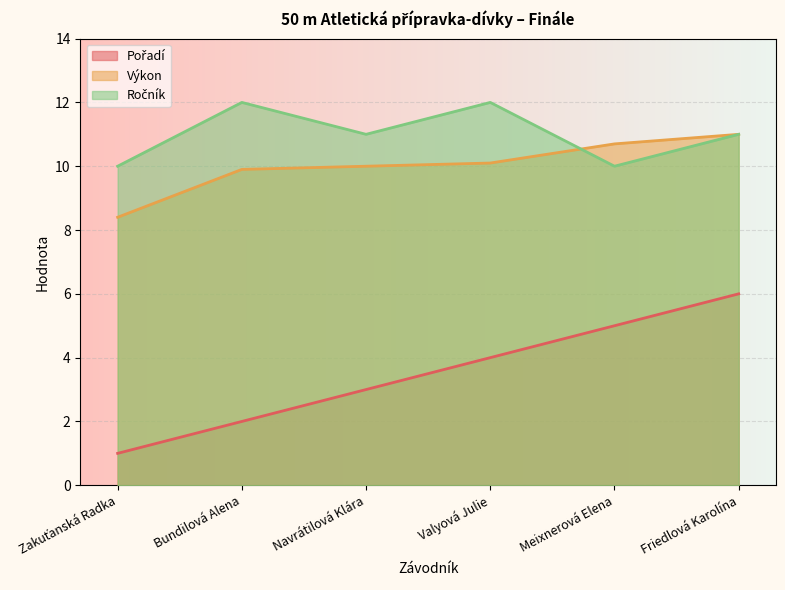

Rank the series by their maximum value, from lowest to highest.

Pořadí, Výkon, Ročník